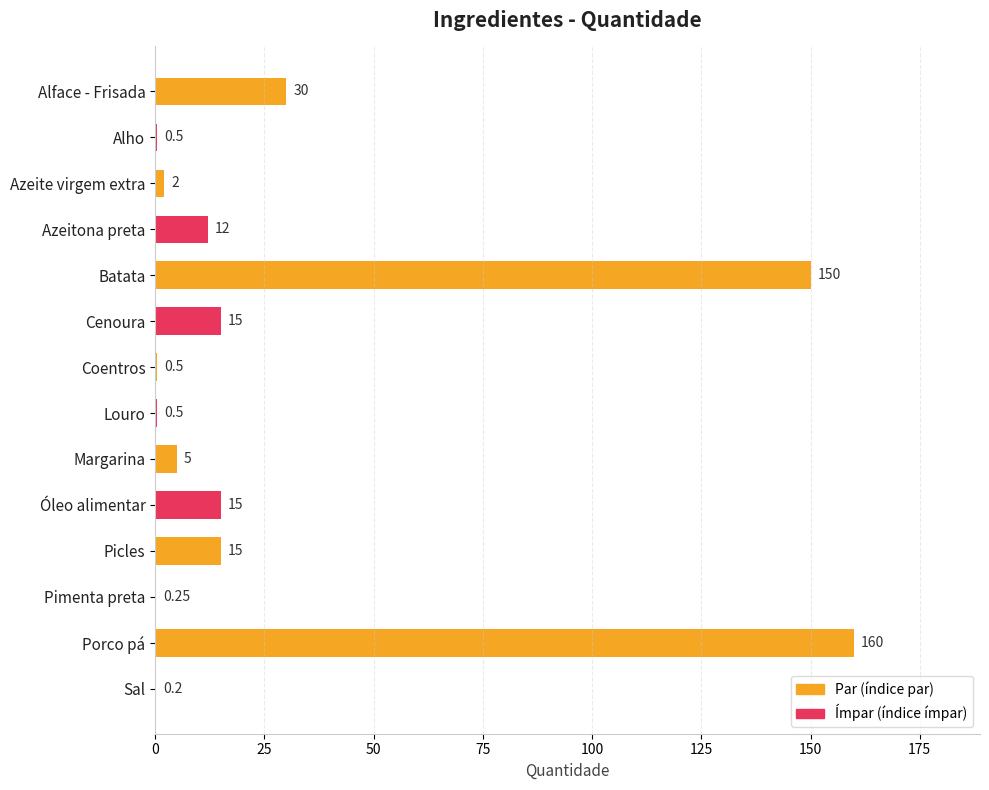

Which label corresponds to the largest value in the chart?

Porco pá